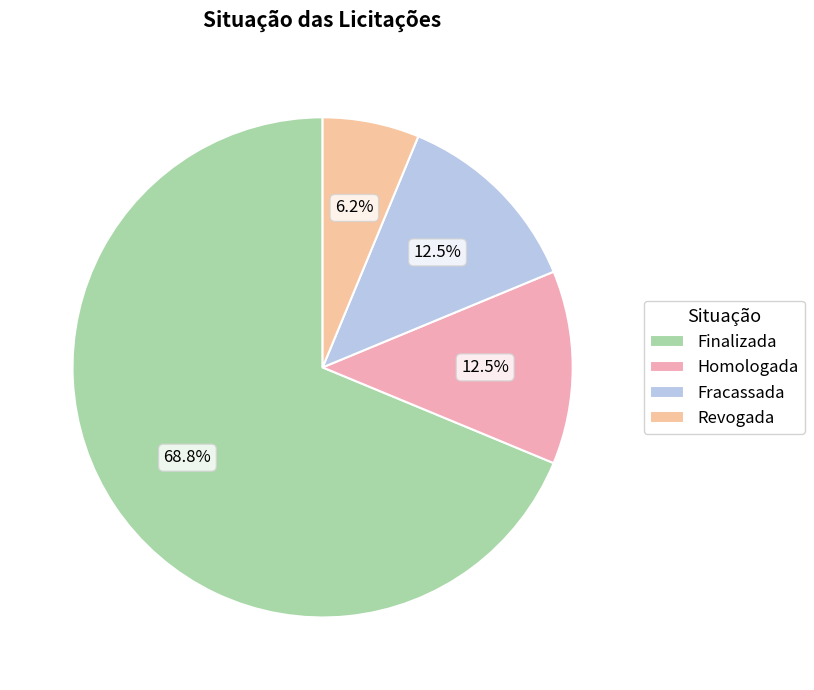

Count the number of slices in the pie.

4